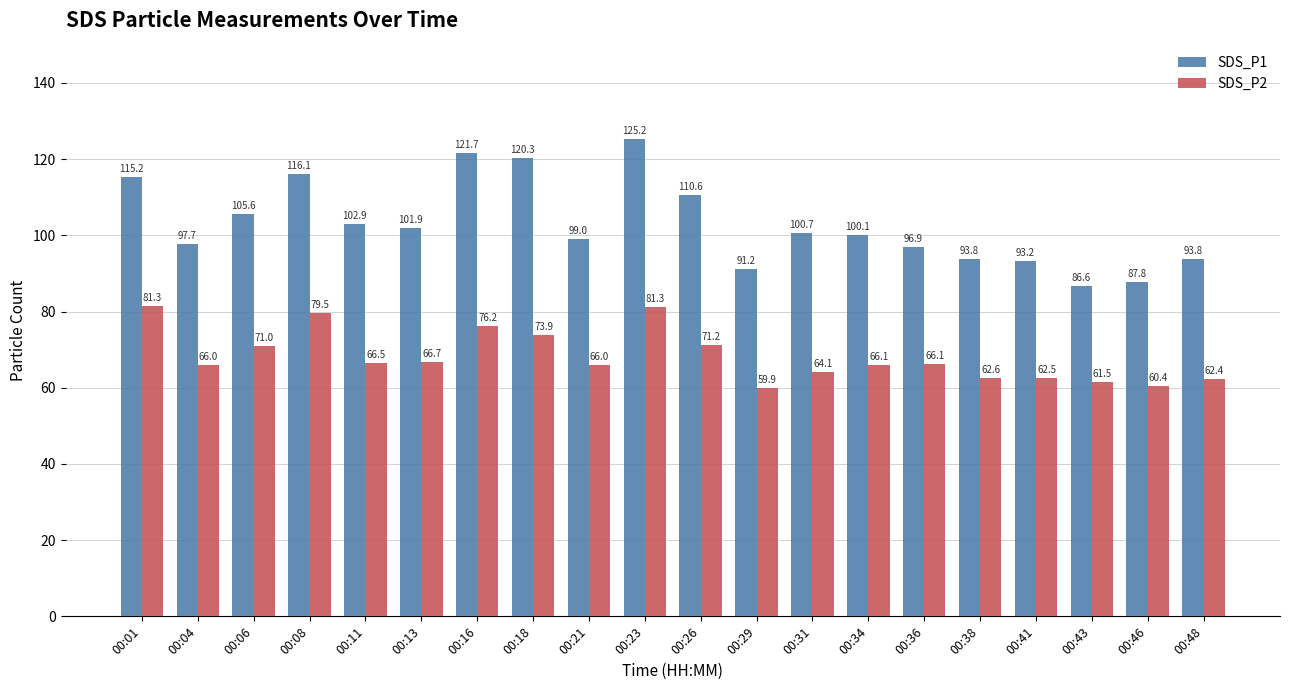

How many data points in SDS_P2 are less than 66?

8